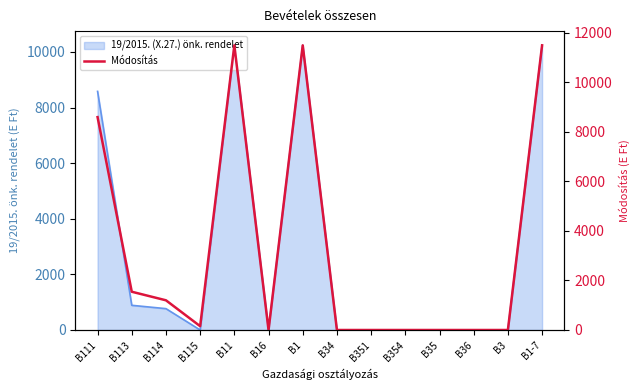

What is the label of the 9th point from the right?

B16